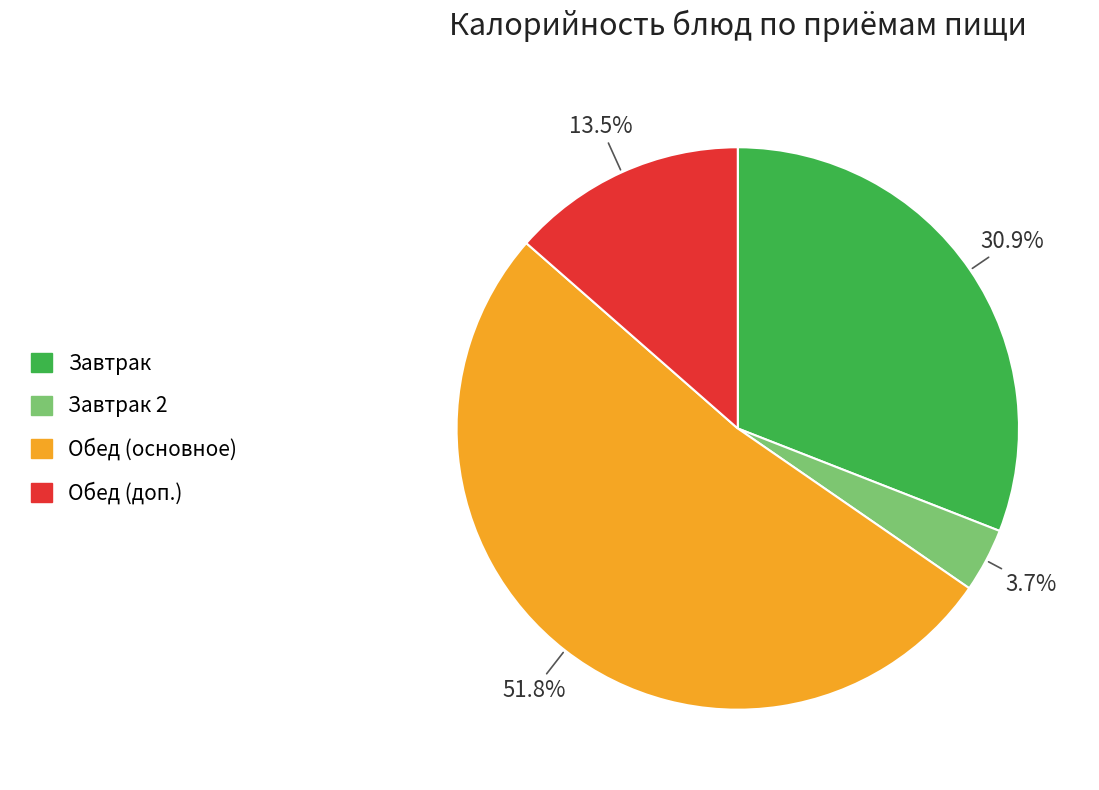

Does any single category account for the majority?

Yes